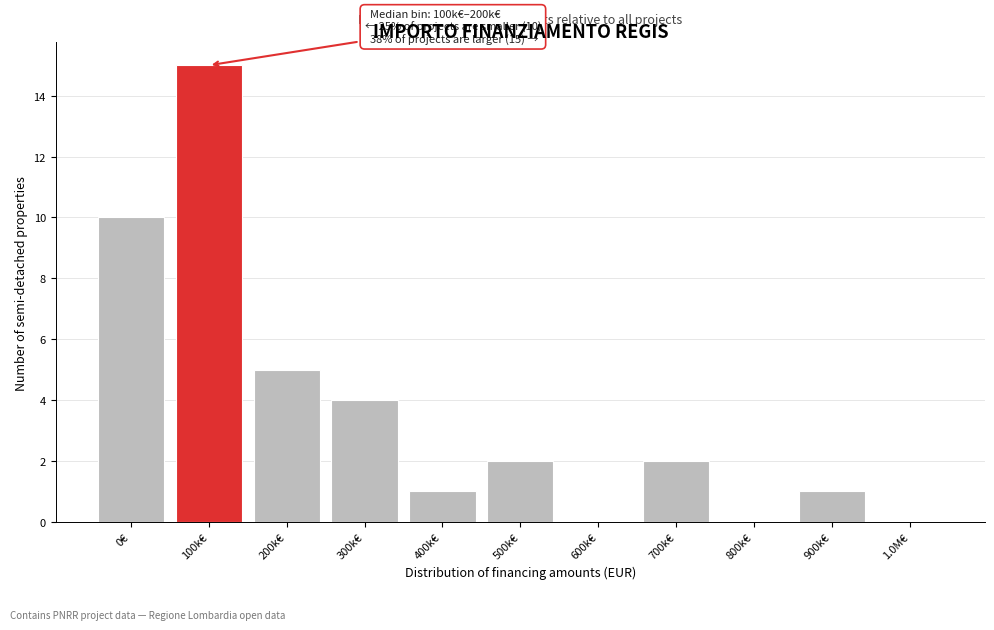

Reading right to left, extract all data points from this chart.

1.0M€=0	900k€=1	800k€=0	700k€=2	600k€=0	500k€=2	400k€=1	300k€=4	200k€=5	100k€=15	0€=10